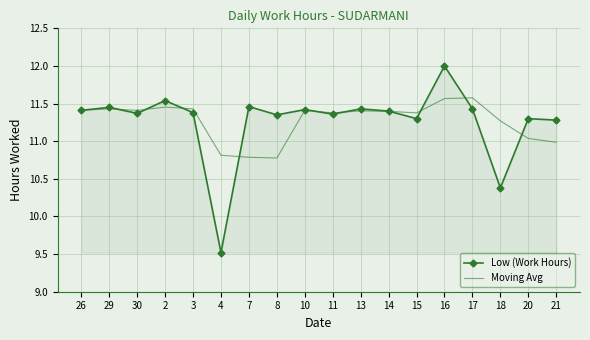

What is the total value across all series at 8?

22.1